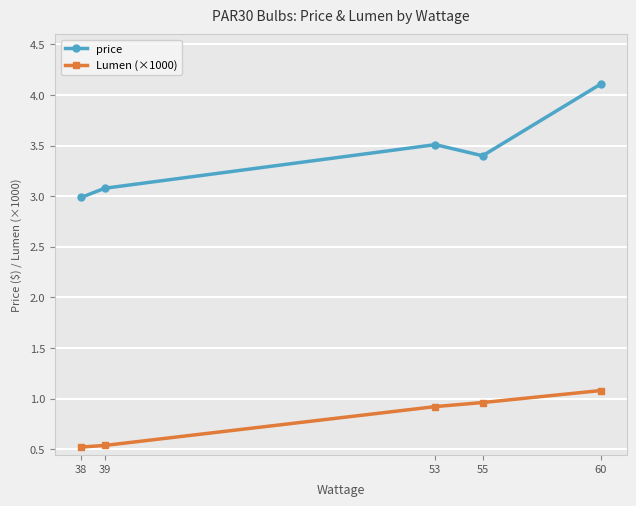

Rank the series by their average value, from lowest to highest.

Lumen (×1000), price